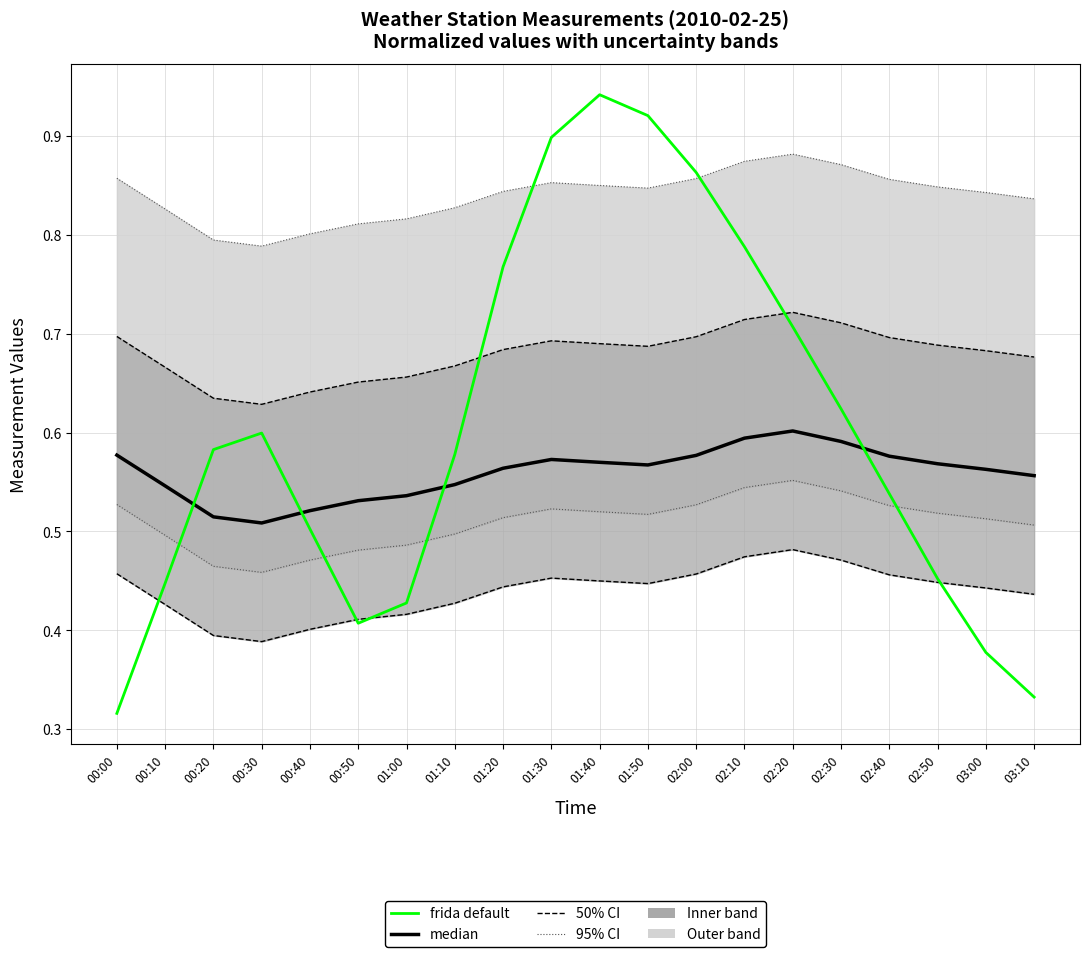

What is the average value of the frida default series?

0.6